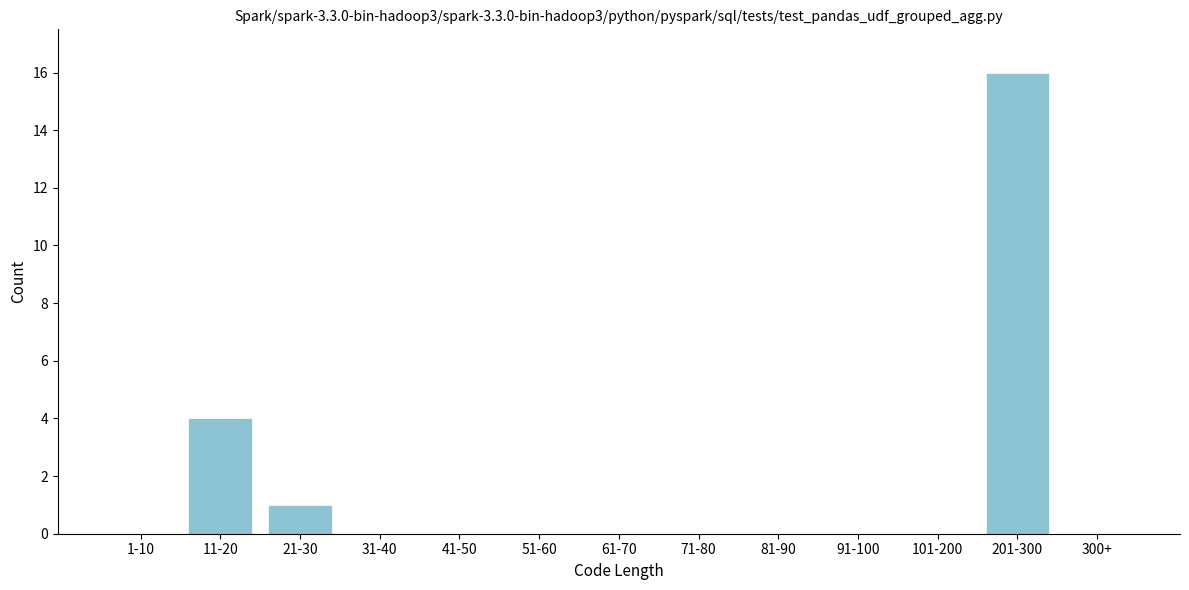

Reading left to right, transcribe all the data shown in this chart.

1-10=0	11-20=4	21-30=1	31-40=0	41-50=0	51-60=0	61-70=0	71-80=0	81-90=0	91-100=0	101-200=0	201-300=16	300+=0